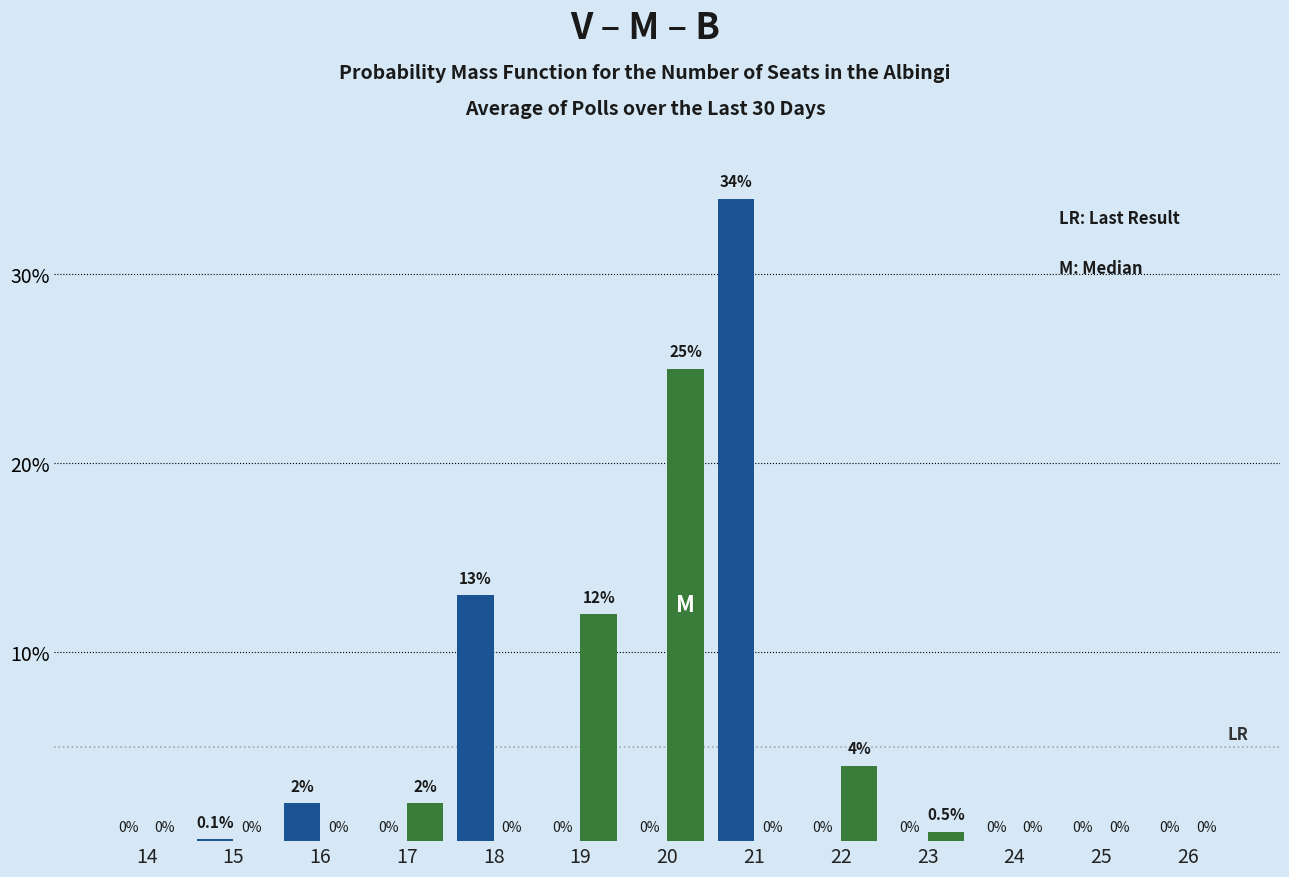

Which label corresponds to the largest value in the chart?

21